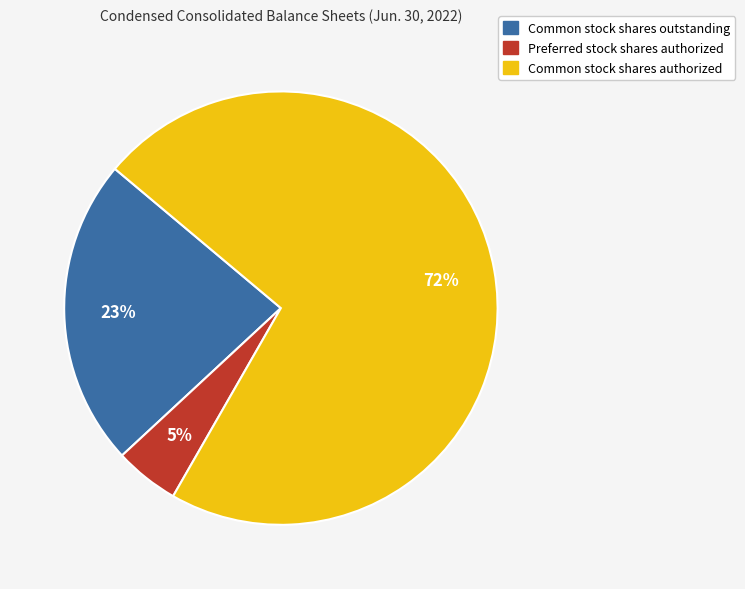

Do Preferred stock shares authorized and Common stock shares outstanding together represent more than half of the pie?

No